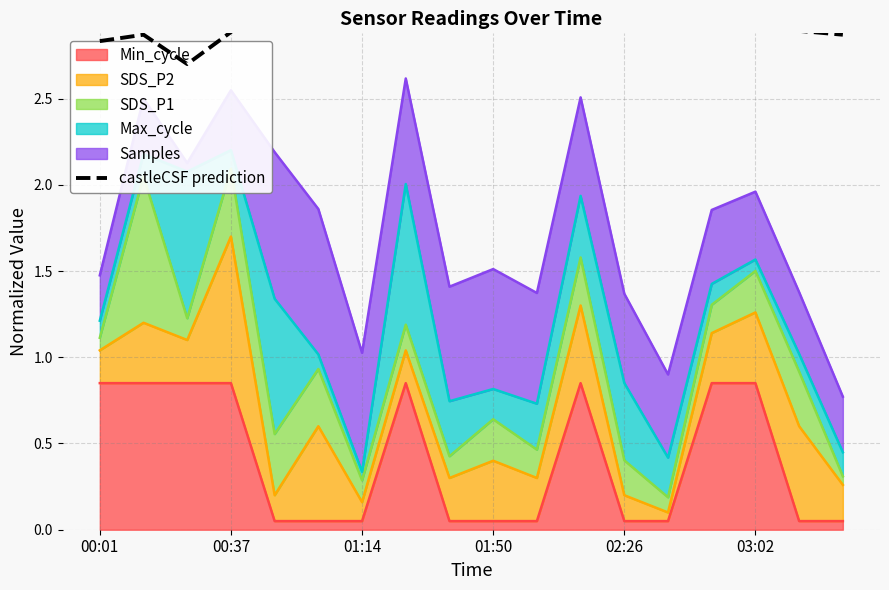

The value at 01:14 is 3.1. True or false?

True